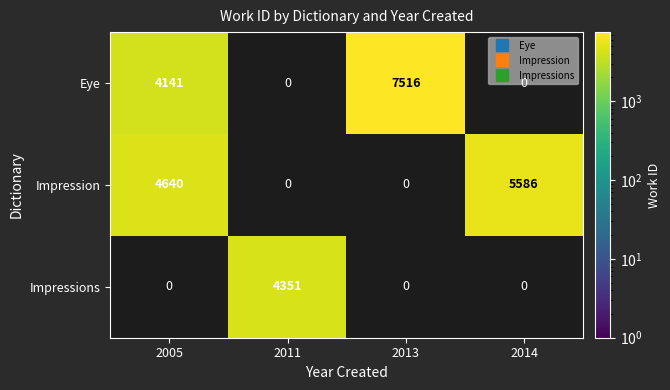

How many series are shown in this chart?

3